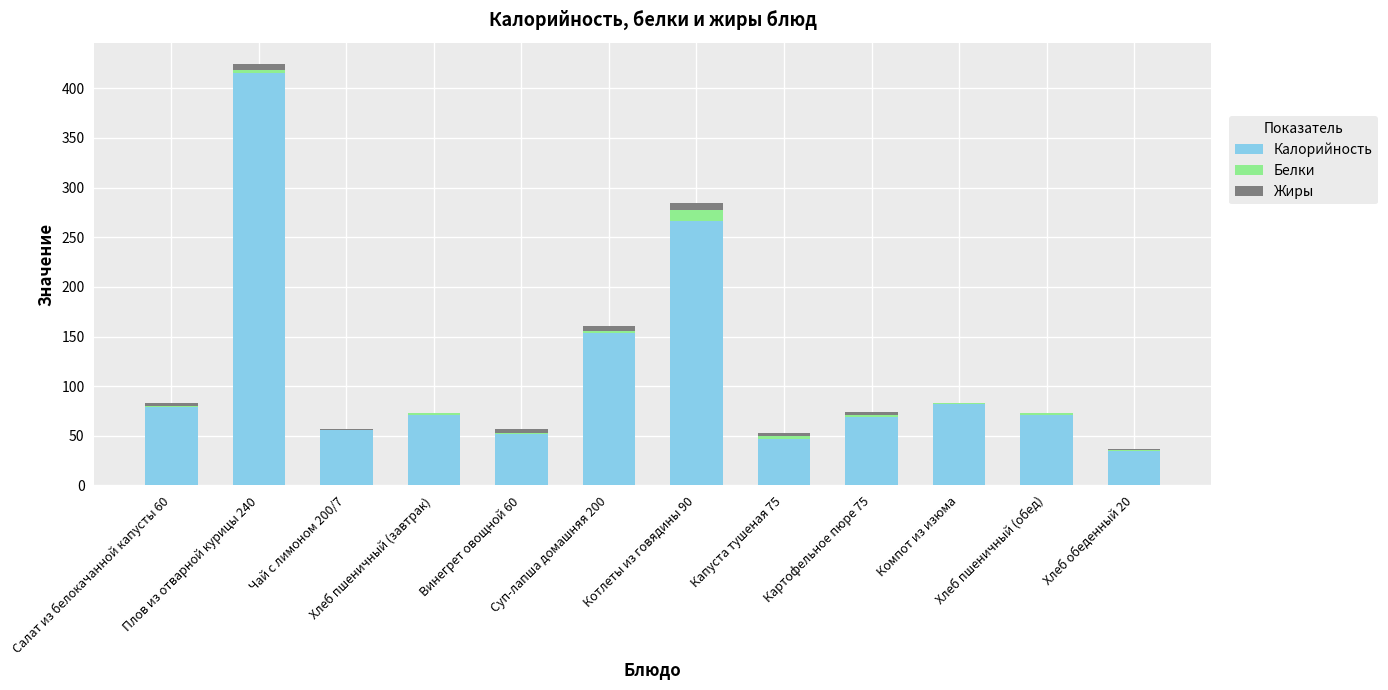

What is the difference between the Жиры values at Плов из отварной курицы 240 and Салат из белокачанной капусты 60?

2.5